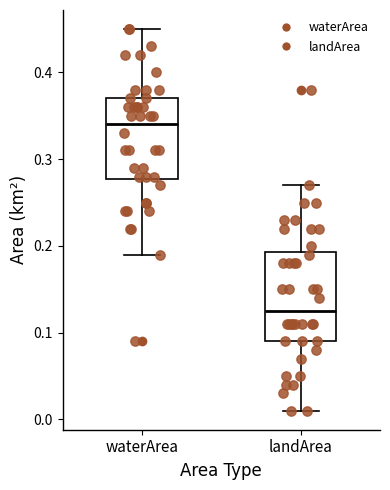

Reading left to right, transcribe this box plot: for each box, give where its median line is, the range the box spans, and where its two whiskers end, as read against the y-axis. The values are not printed on the chart, so give them approximately, as read against the axis.

waterArea: median 0.34, box 0.28 to 0.37, whiskers 0.19 to 0.45
landArea: median 0.13, box 0.09 to 0.19, whiskers 0.01 to 0.27